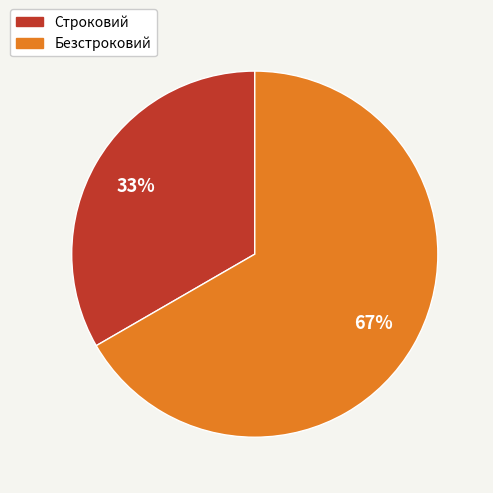

What is the majority slice?

Безстроковий